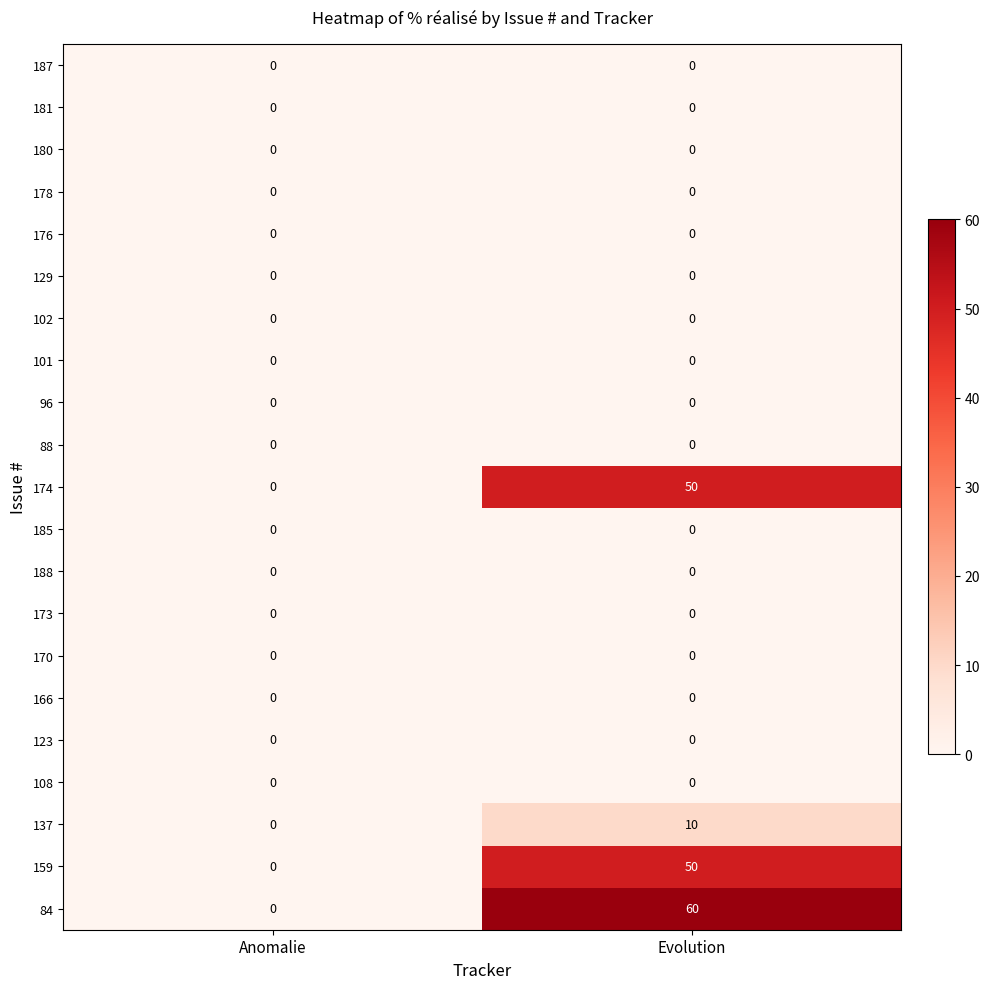

Which series has the largest range (max minus min)?

84